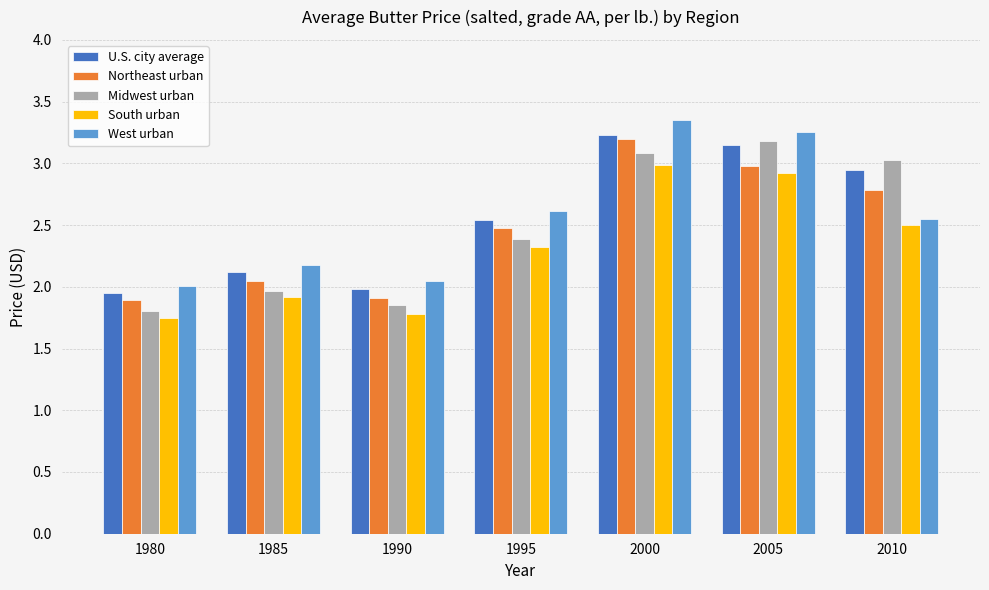

Which label corresponds to the largest value in the chart?

2000